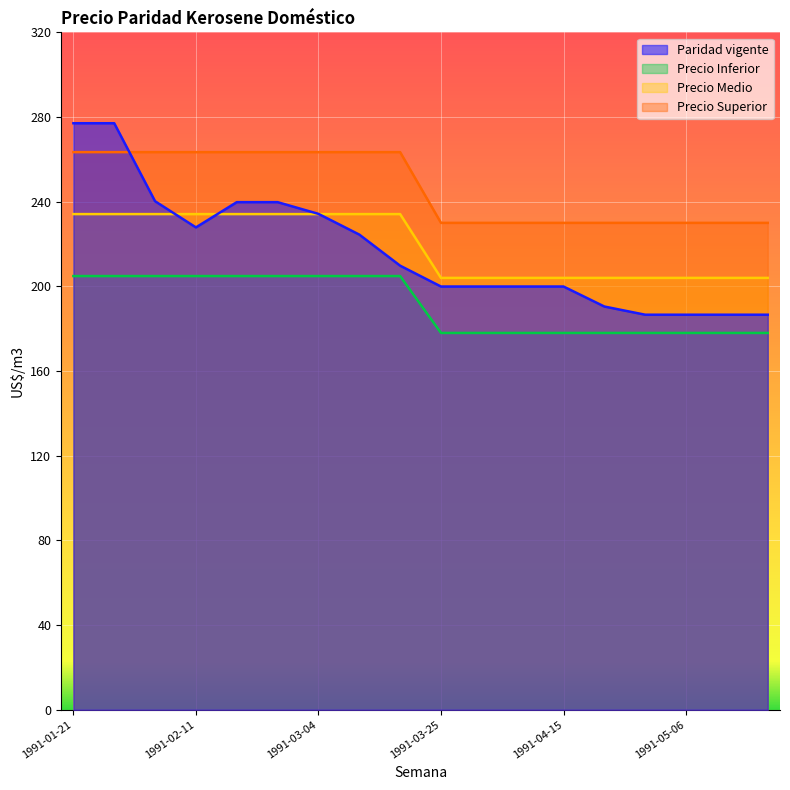

Rank the series by their maximum value, from lowest to highest.

Precio Inferior, Precio Medio, Precio Superior, Paridad vigente